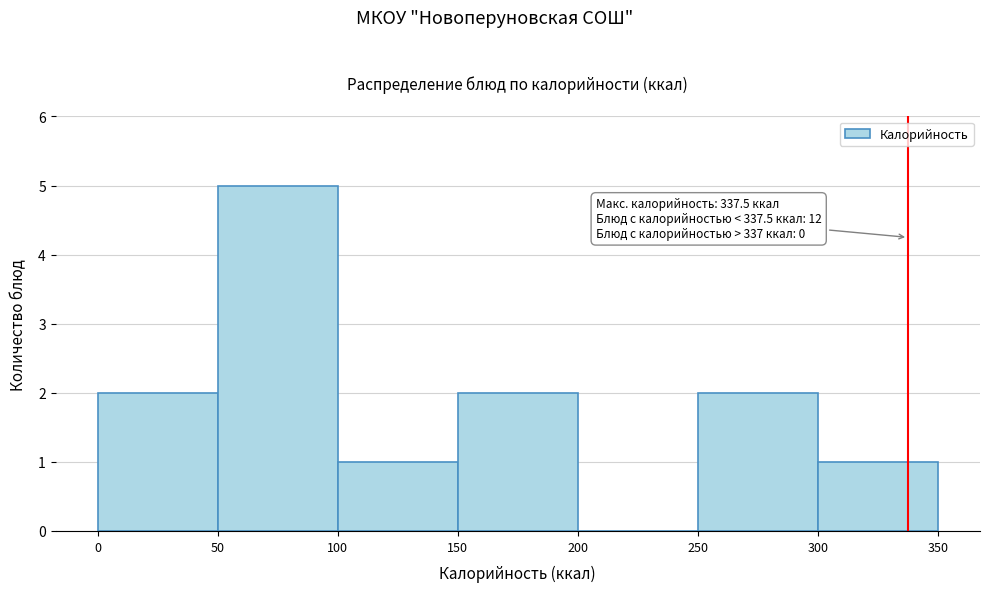

Which range on the x-axis has the tallest bar?

50 to 100